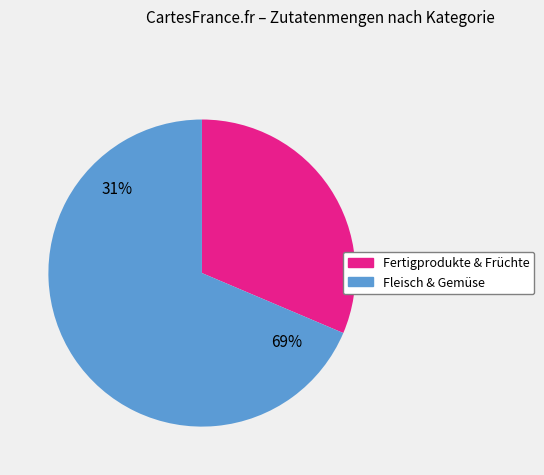

The Fleisch/Schwein (Speckwürfeli) slice represents 15% of the pie. True or false?

False